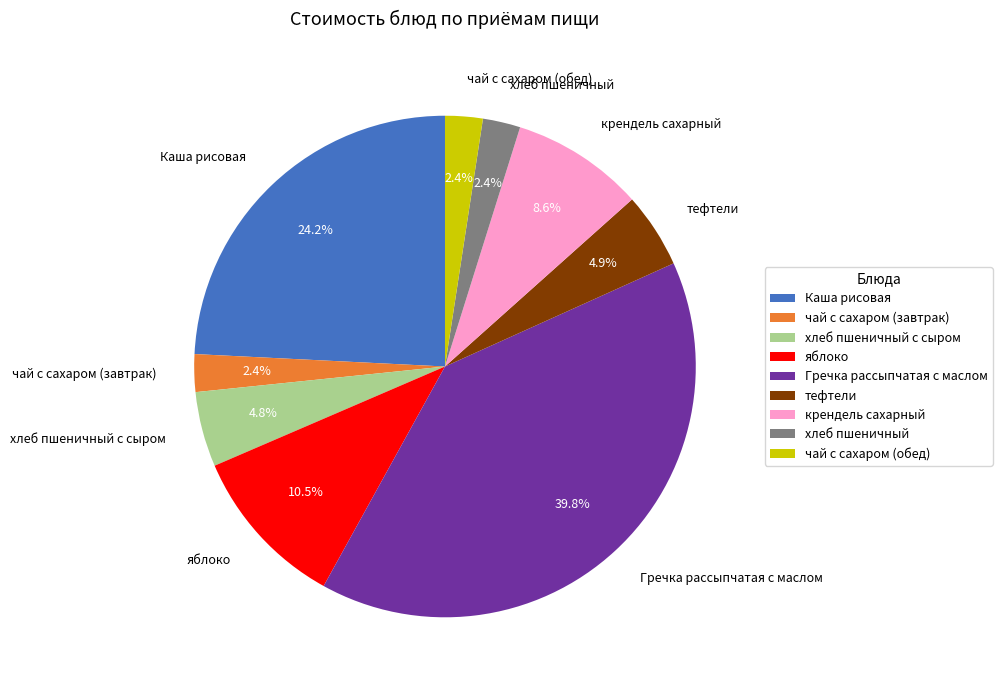

Is it true that яблоко is 19% of the pie?

False